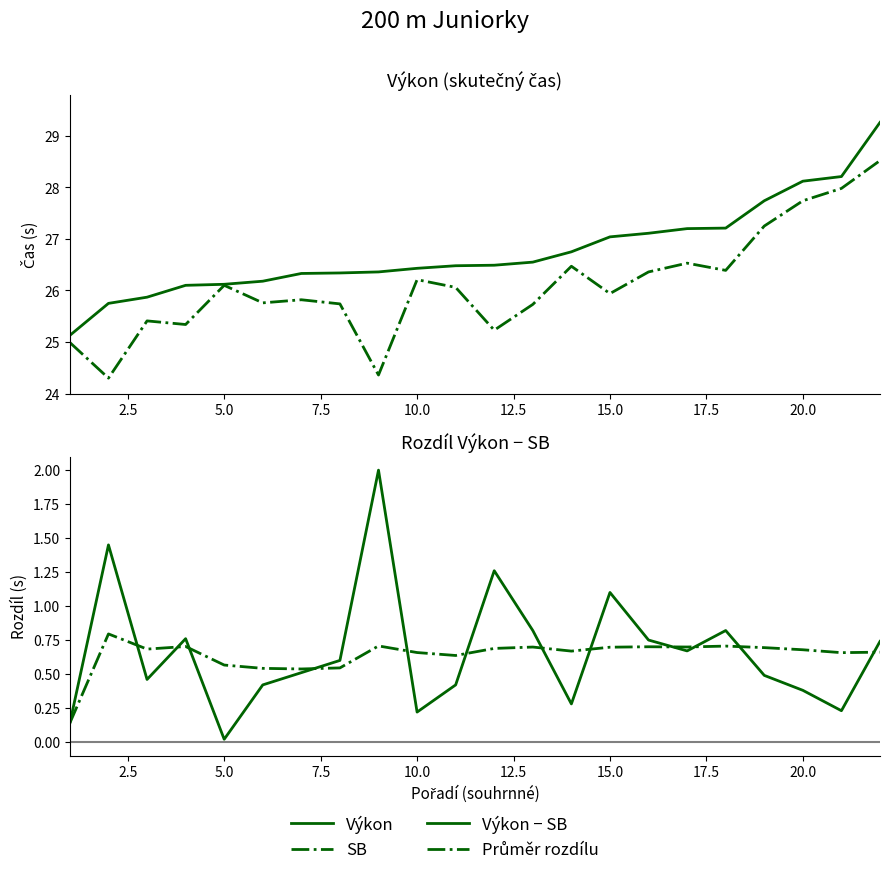

How many interior local valleys does the Výkon − SB series have?

6